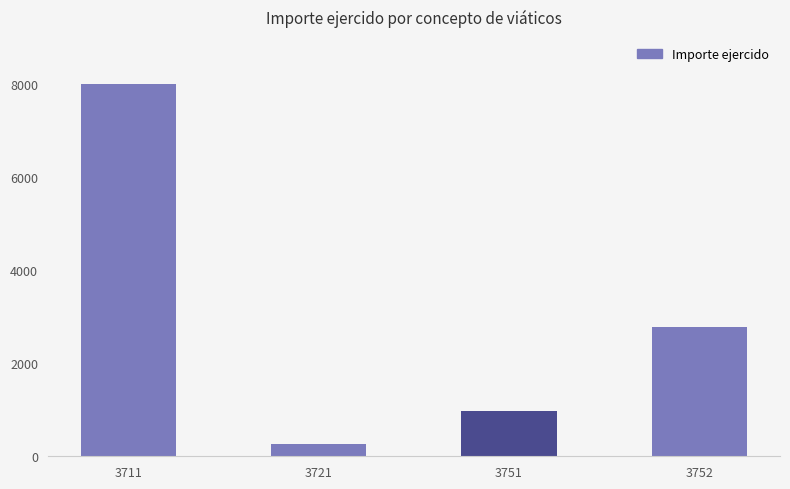

What is the value of the 2nd bar from the left?

270.6